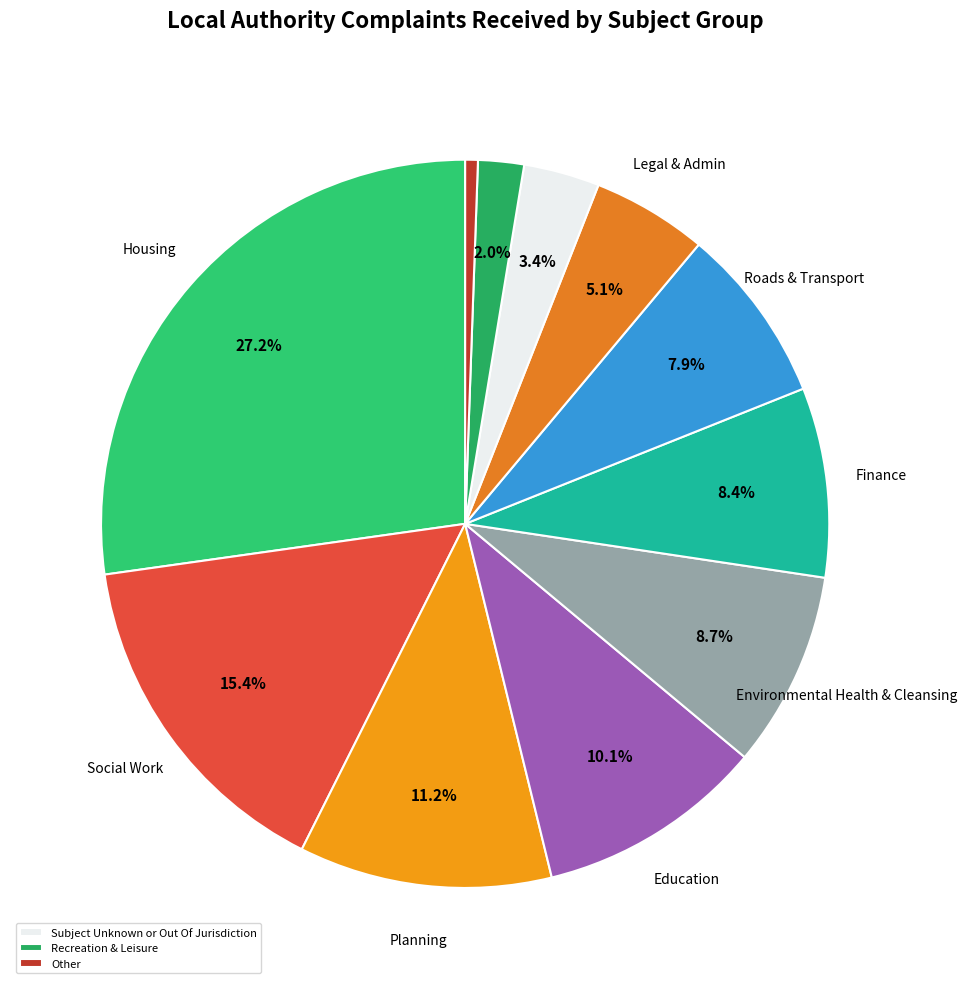

Is there any slice that represents more than half of the pie?

No